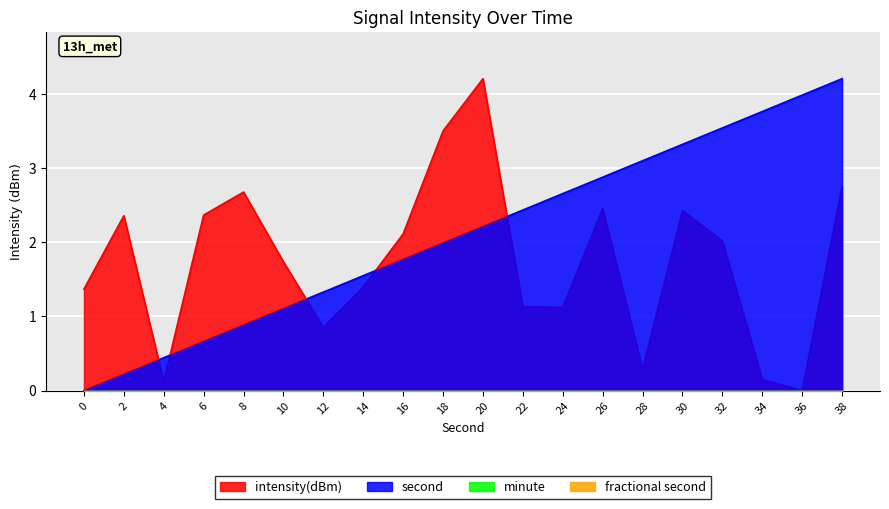

Reading left to right, transcribe all the data shown in this chart.

intensity(dBm): 0=1.4	2=2.4	4=0.1	6=2.4	8=2.7	10=1.7	12=0.9	14=1.4	16=2.1	18=3.5	20=4.2	22=1.1	24=1.1	26=2.5	28=0.3	30=2.4	32=2.0	34=0.1	36=0.0	38=2.8
second: 0=0.0	2=0.2	4=0.4	6=0.7	8=0.9	10=1.1	12=1.3	14=1.6	16=1.8	18=2.0	20=2.2	22=2.4	24=2.7	26=2.9	28=3.1	30=3.3	32=3.5	34=3.8	36=4.0	38=4.2